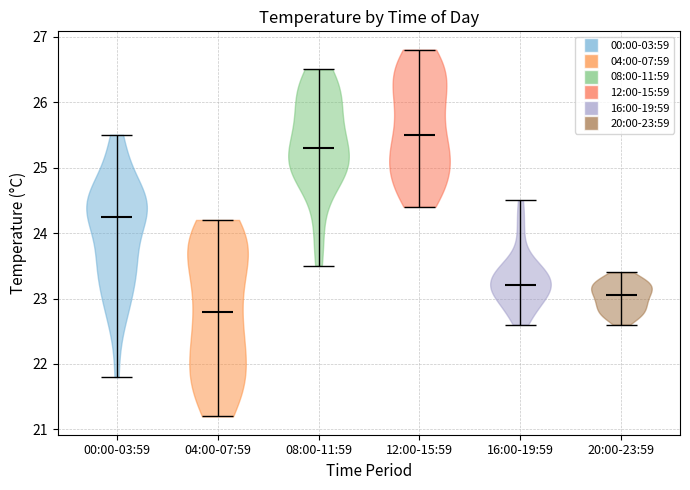

Reading left to right, read every violin against the y-axis: where its median line is, and the lowest and highest points it reaches. The values are not printed on the chart, so give them approximately, as read against the axis.

00:00-03:59: median line 24.3, lowest point 21.8, highest point 25.5
04:00-07:59: median line 22.8, lowest point 21.2, highest point 24.2
08:00-11:59: median line 25.3, lowest point 23.5, highest point 26.5
12:00-15:59: median line 25.5, lowest point 24.4, highest point 26.8
16:00-19:59: median line 23.2, lowest point 22.6, highest point 24.5
20:00-23:59: median line 23.1, lowest point 22.6, highest point 23.4